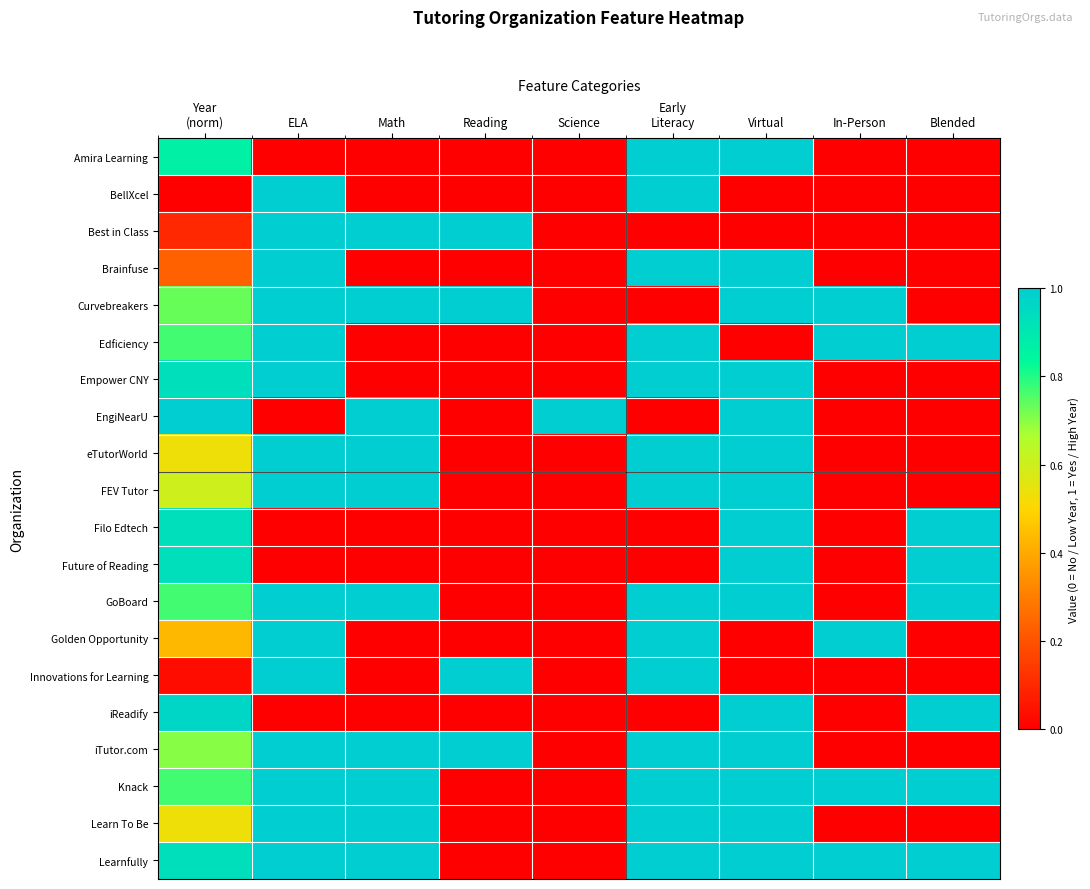

How many series are shown in this chart?

20